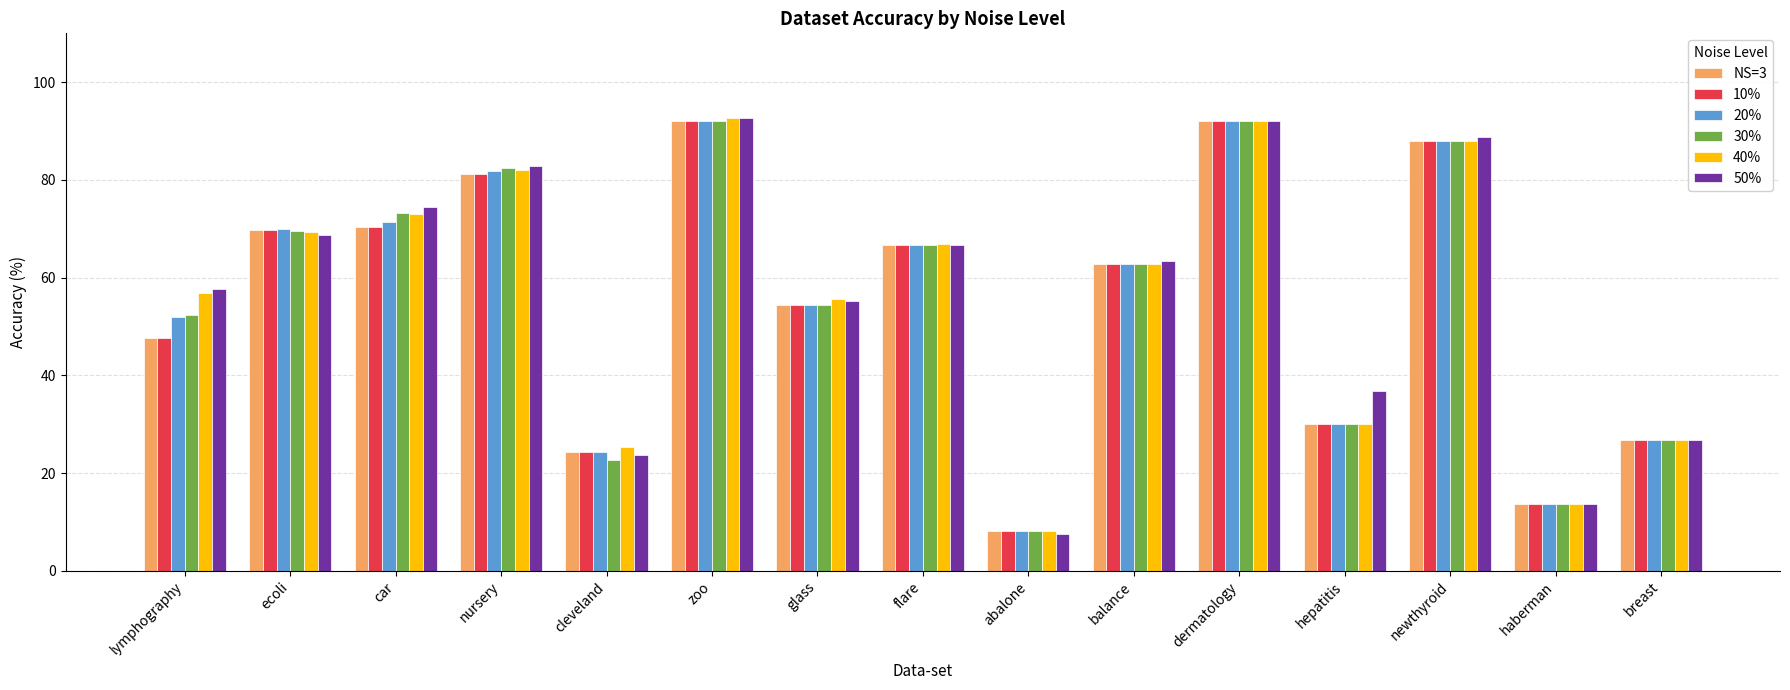

The value of 20% at abalone is 3.9. True or false?

False